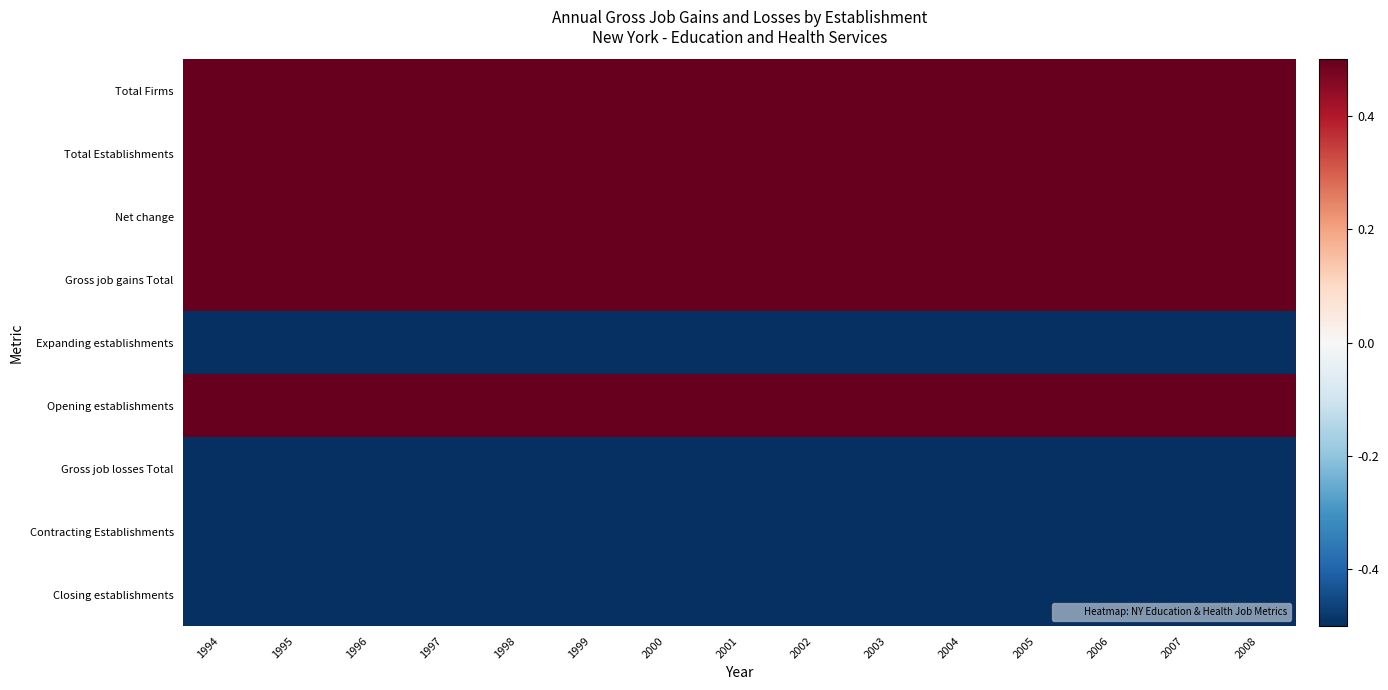

Rank the series at 2003 from highest to lowest value.

Total Firms, Total Establishments, Net change, Gross job gains Total, Opening establishments, Expanding establishments, Gross job losses Total, Contracting Establishments, Closing establishments